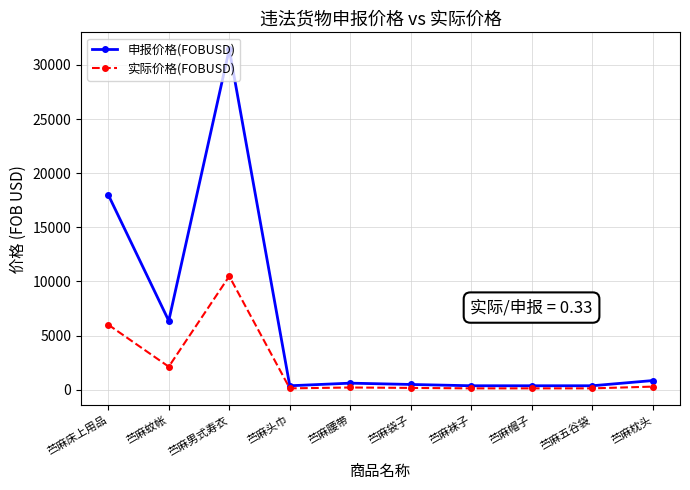

What is the difference between the maximum and minimum values in the 申报价格(FOBUSD) series?

31080